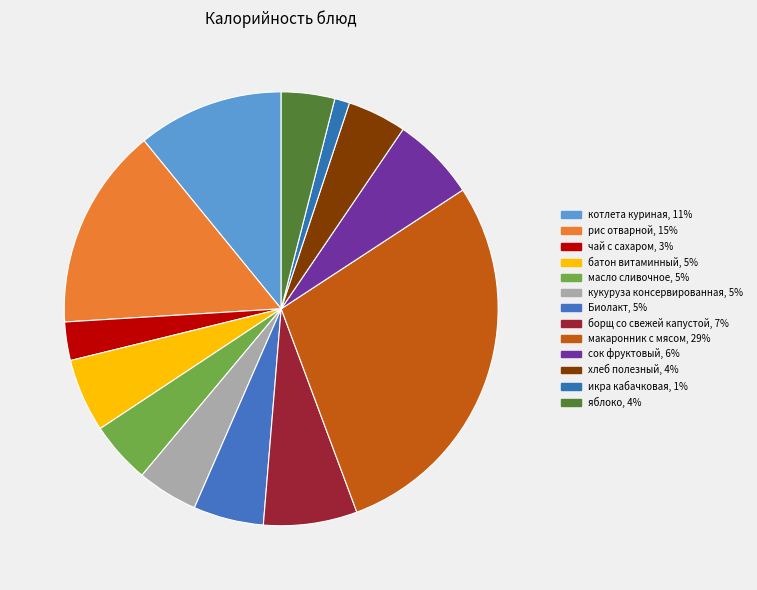

What is the ratio of the value at икра кабачковая to the value at рис отварной?

0.1